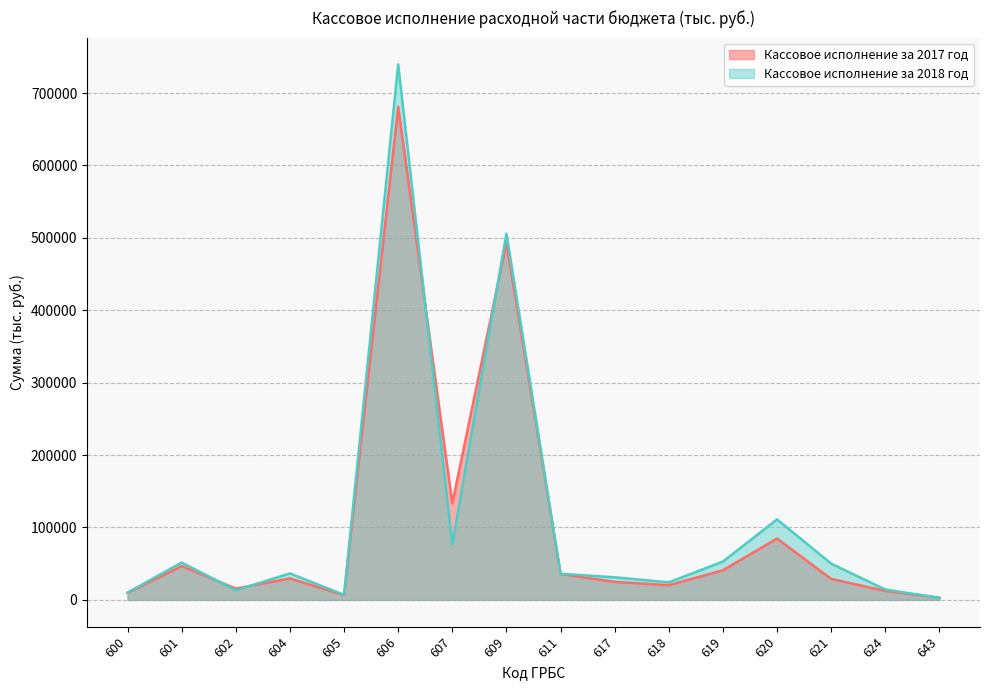

Which category has the lowest value in the Кассовое исполнение за 2018 год series?

643